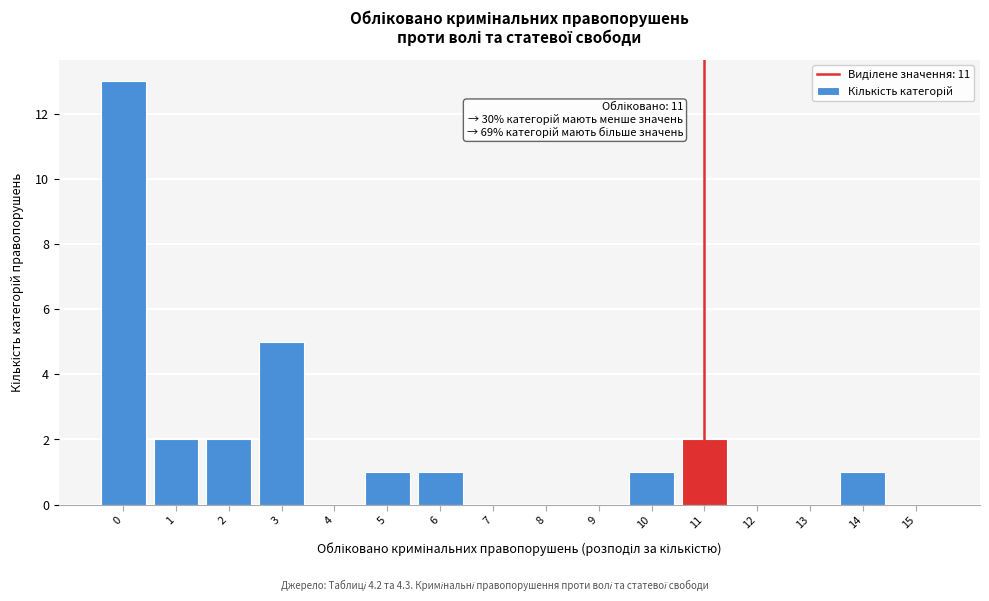

Which range on the x-axis has the tallest bar?

-0.5 to 0.5